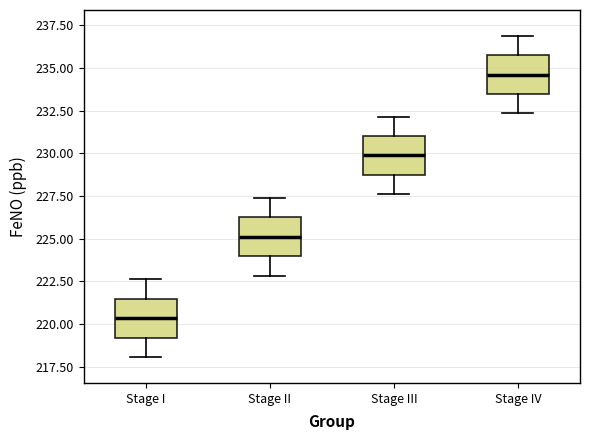

Reading left to right, transcribe this box plot: for each box, give where its median line is, the range the box spans, and where its two whiskers end, as read against the y-axis. The values are not printed on the chart, so give them approximately, as read against the axis.

Stage I: median 220.5, box 219.0 to 221.5, whiskers 218.0 to 222.5
Stage II: median 225.0, box 224.0 to 226.5, whiskers 223.0 to 227.5
Stage III: median 230.0, box 228.5 to 231.0, whiskers 227.5 to 232.0
Stage IV: median 234.5, box 233.5 to 236.0, whiskers 232.5 to 237.0